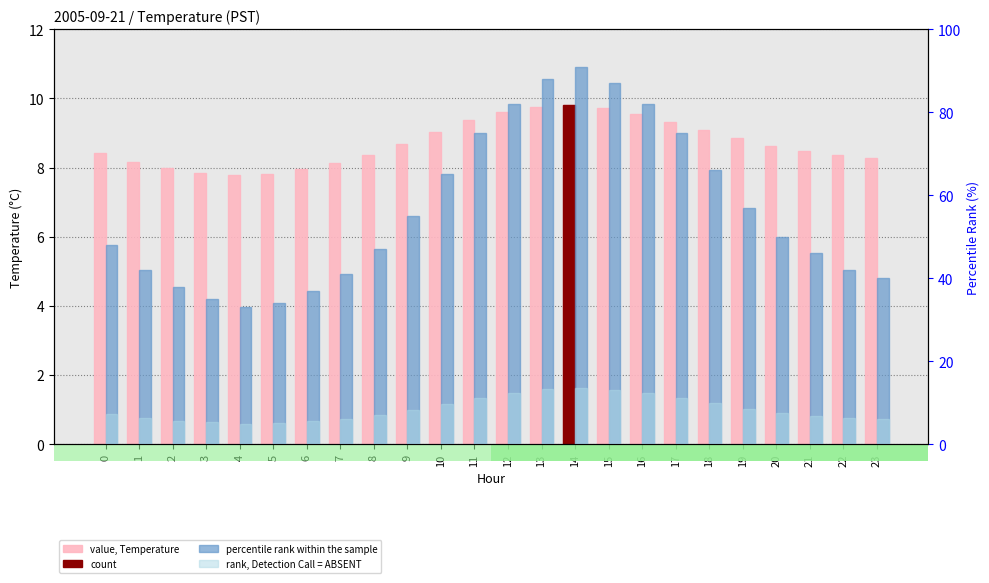

How many data points in percentile rank within the sample are less than 50?

12